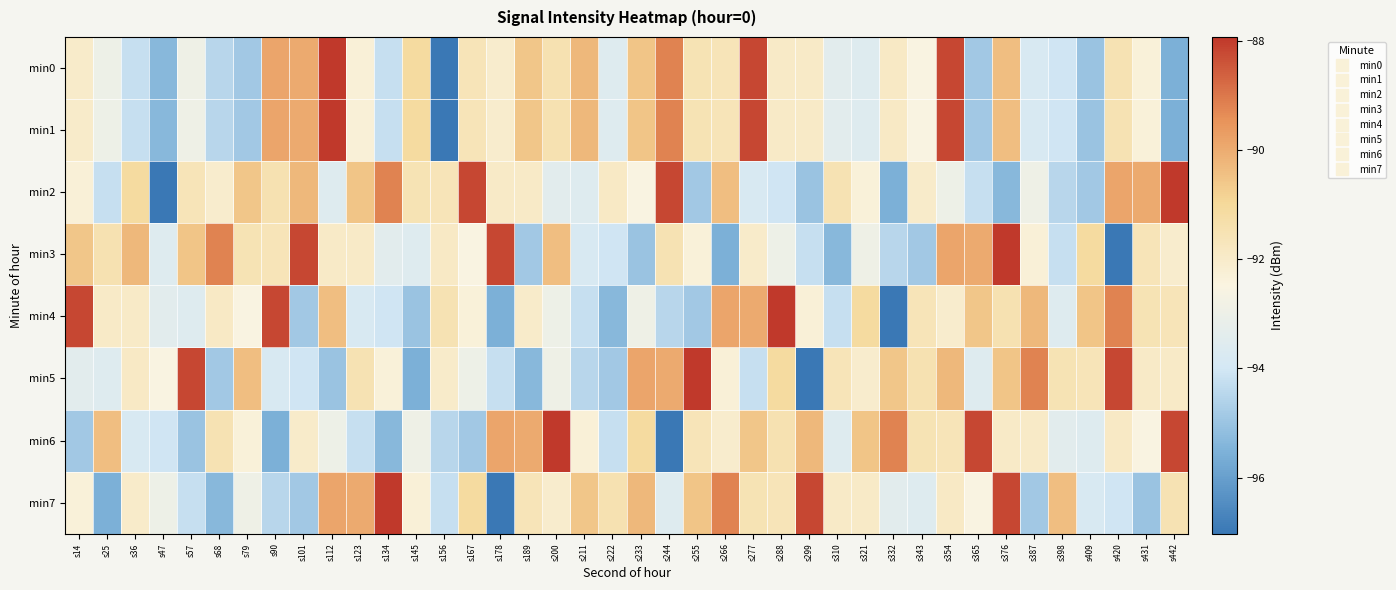

What is the maximum value shown in the chart?

-87.9